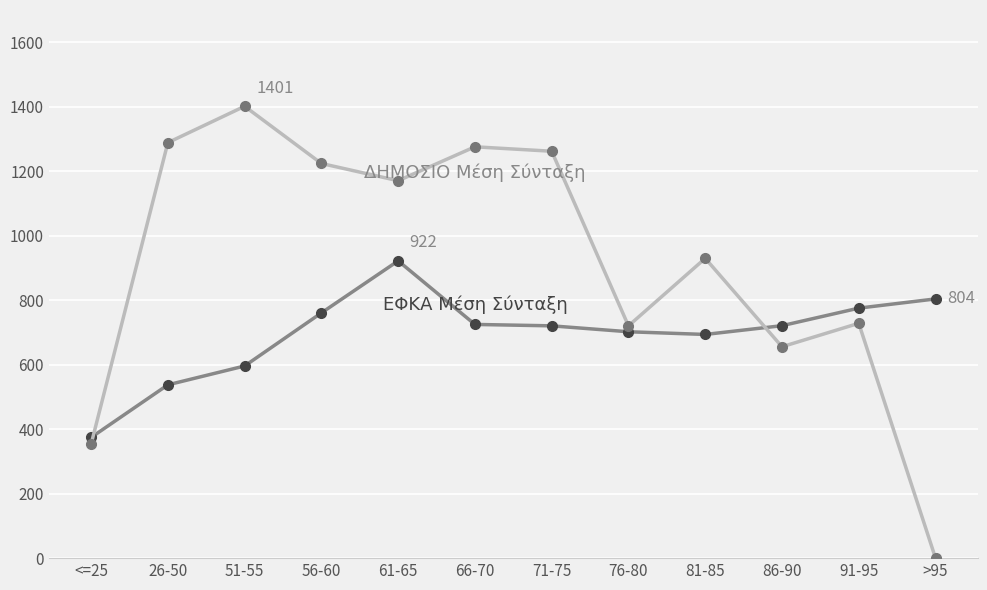

What is the difference between the highest and lowest values at 26-50?

751.1